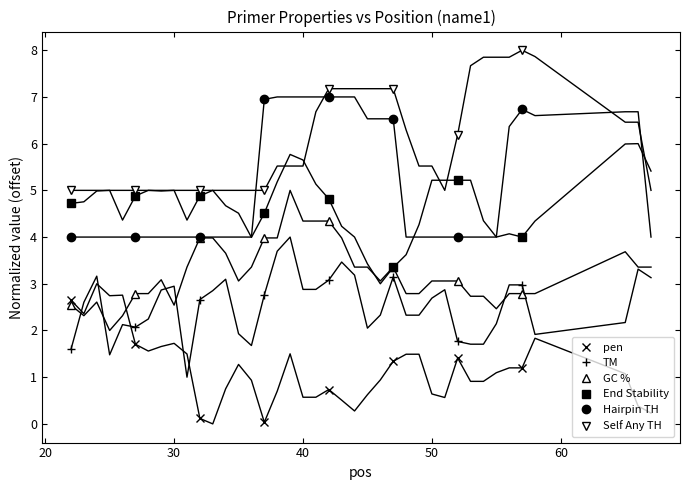

What is the sum of all TM values?

20.1